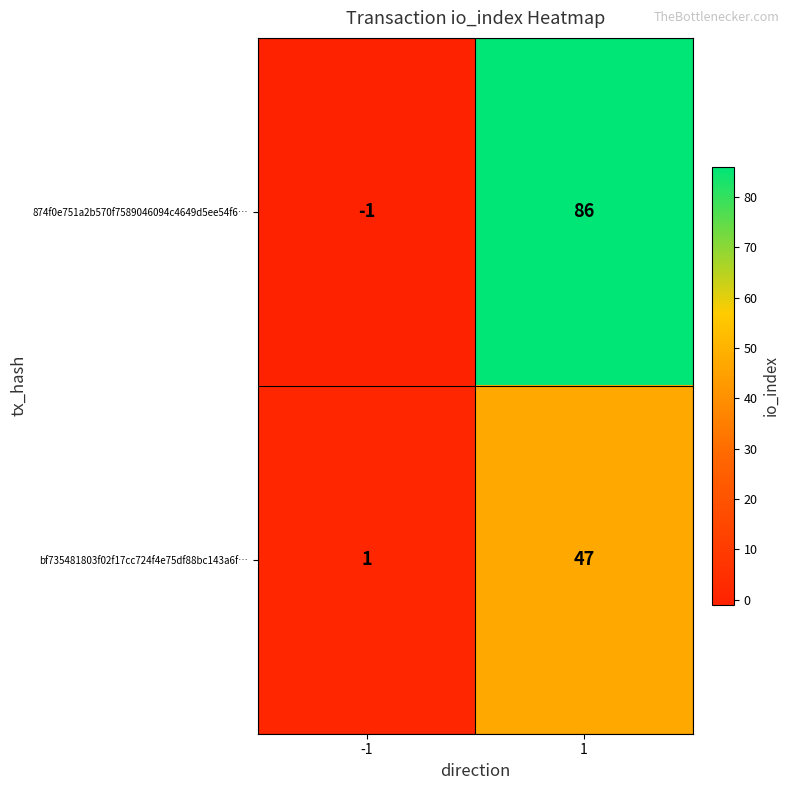

What is the average value of the bf735481803f02f17cc724f4e75df88bc143a6f… series?

24